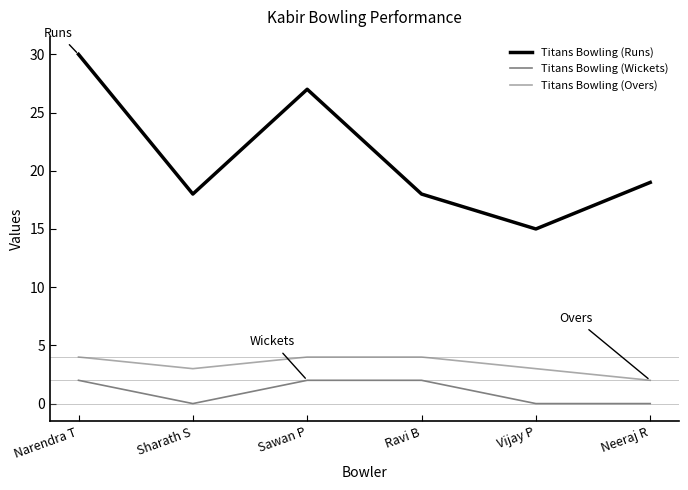

Which series has the widest spread of values?

Titans Bowling (Runs)